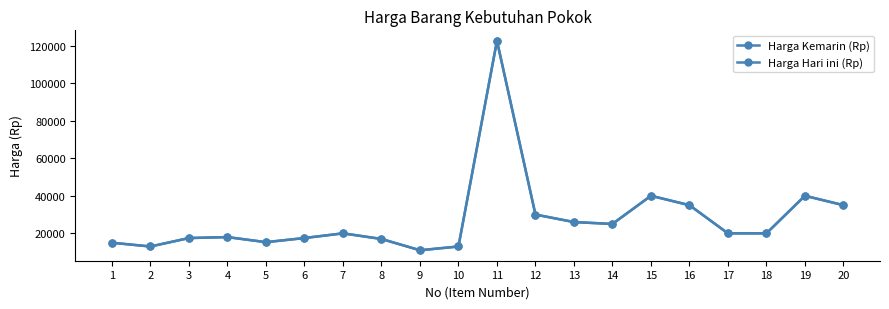

At which label does Harga Hari ini (Rp) reach its minimum?

9